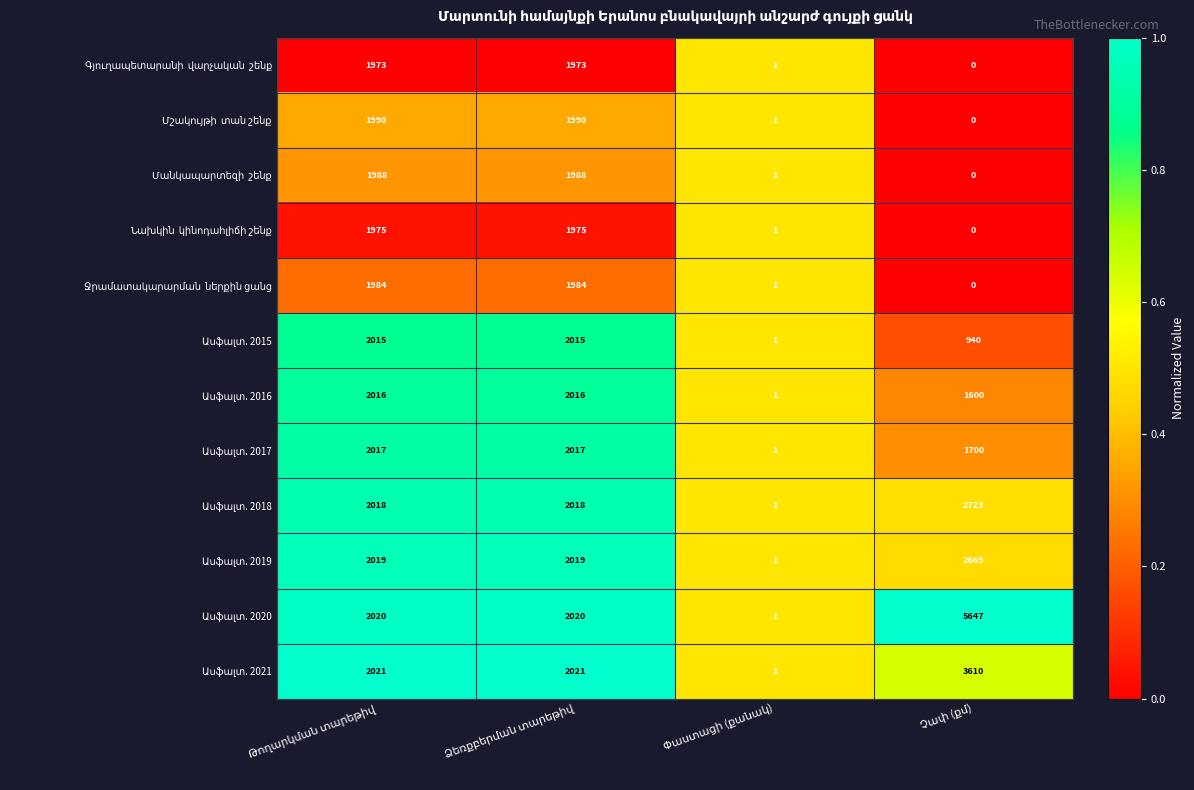

What is the maximum value shown in the chart?

5647